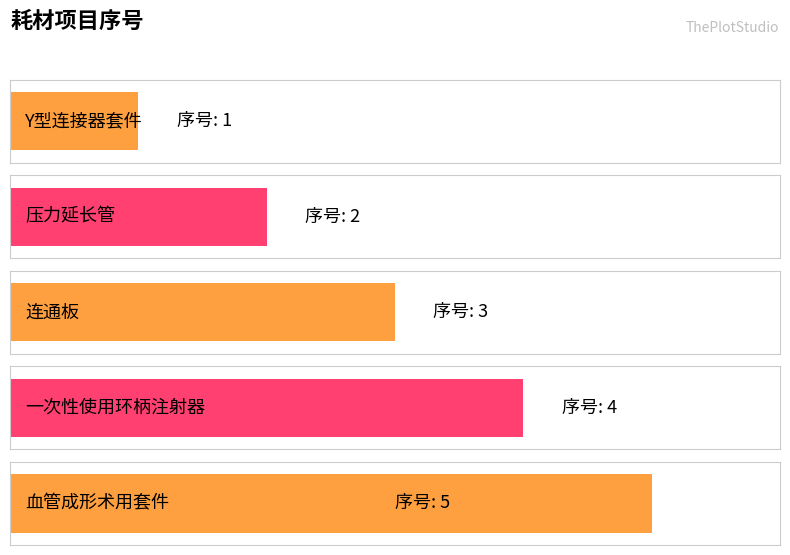

At which category does the chart reach its peak across all series?

血管成形术用套件